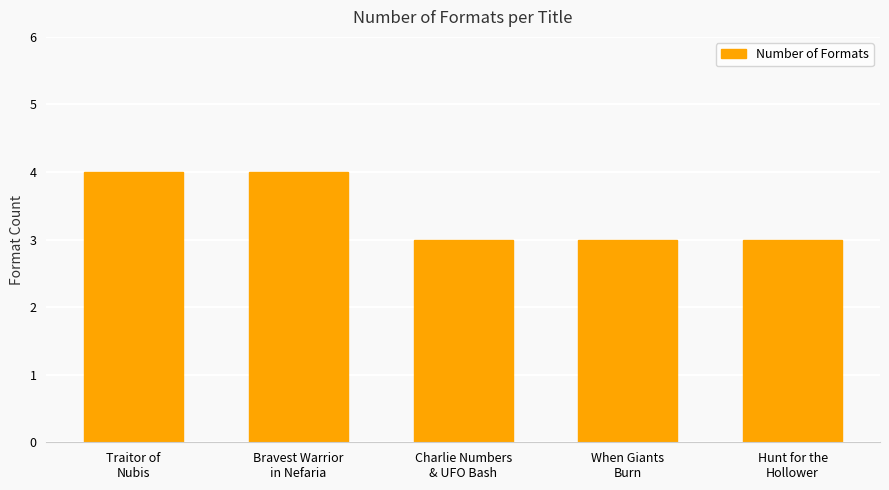

What is the approximate value at Bravest Warrior
in Nefaria?

4